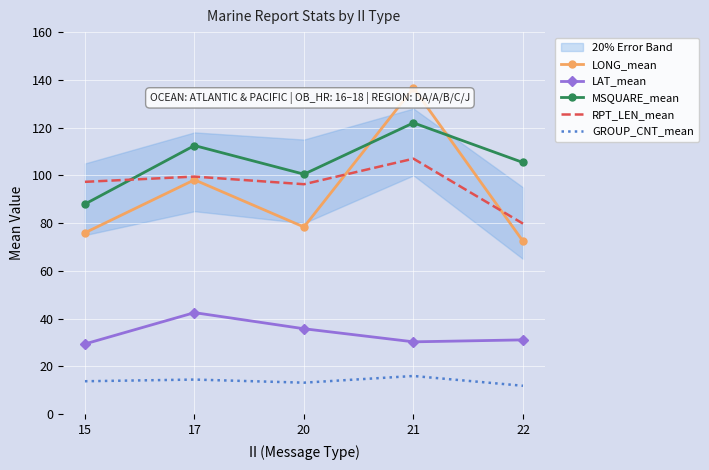

Reading left to right, list all the values displayed in this chart.

LONG_mean: 15=76.0	17=98.2	20=78.4	21=136.6	22=72.4
LAT_mean: 15=29.4	17=42.5	20=35.8	21=30.3	22=31.1
MSQUARE_mean: 15=88.0	17=112.5	20=100.5	21=122.0	22=105.4
RPT_LEN_mean: 15=97.3	17=99.5	20=96.3	21=107.0	22=79.8
GROUP_CNT_mean: 15=13.8	17=14.5	20=13.2	21=16.0	22=11.9